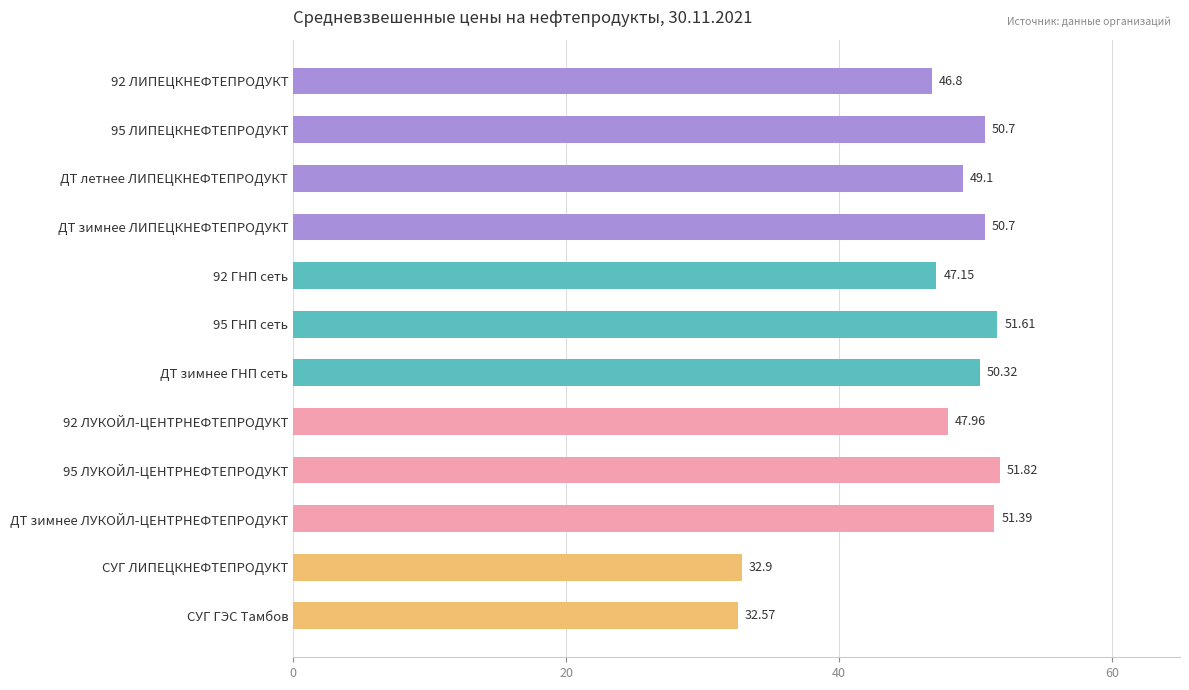

How many bars are there in total?

12